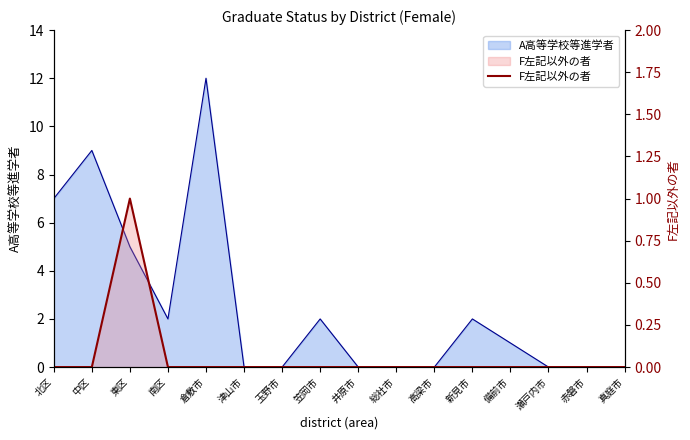

At which label is the value closest to 0?

北区